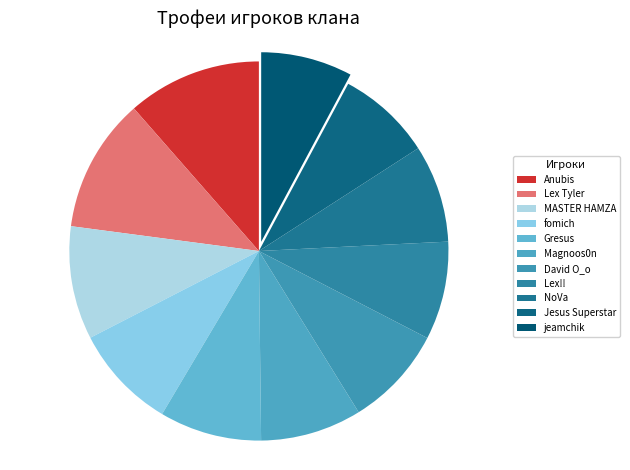

Rank the categories by value from highest to lowest.

Anubis, Lex Tyler, MASTER HAMZA, fomich, Gresus, Magnoos0n, David O_o, Lex!!, NoVa, Jesus Superstar, jeamchik